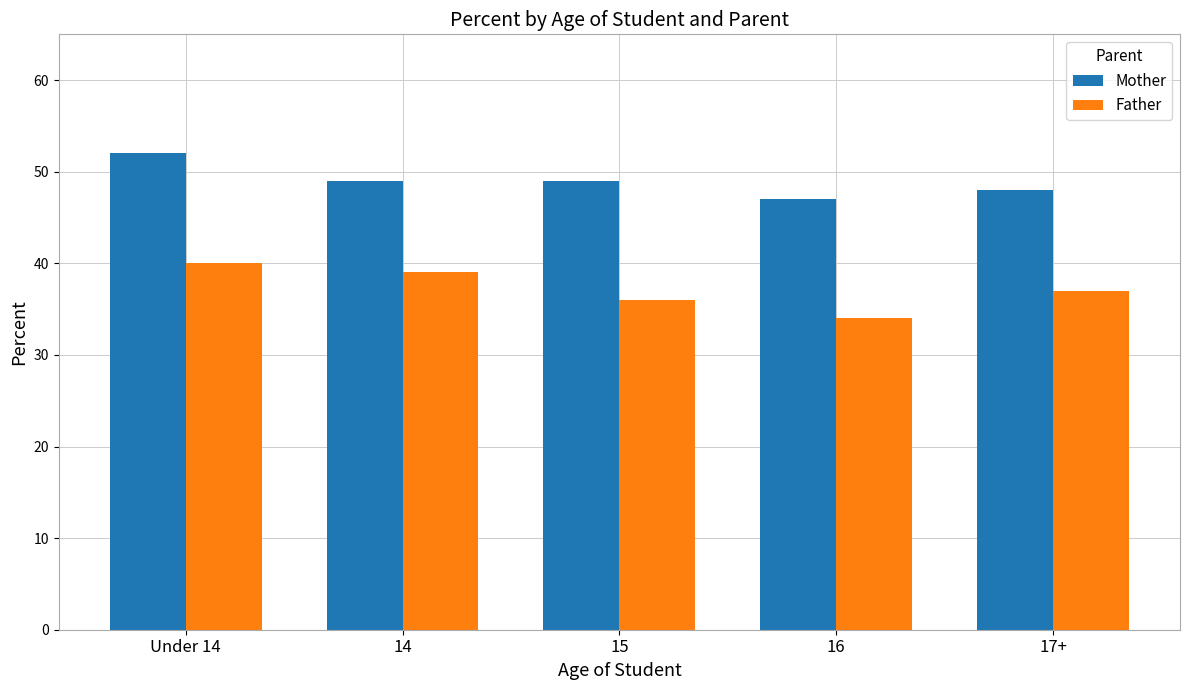

Are the bars horizontal?

No